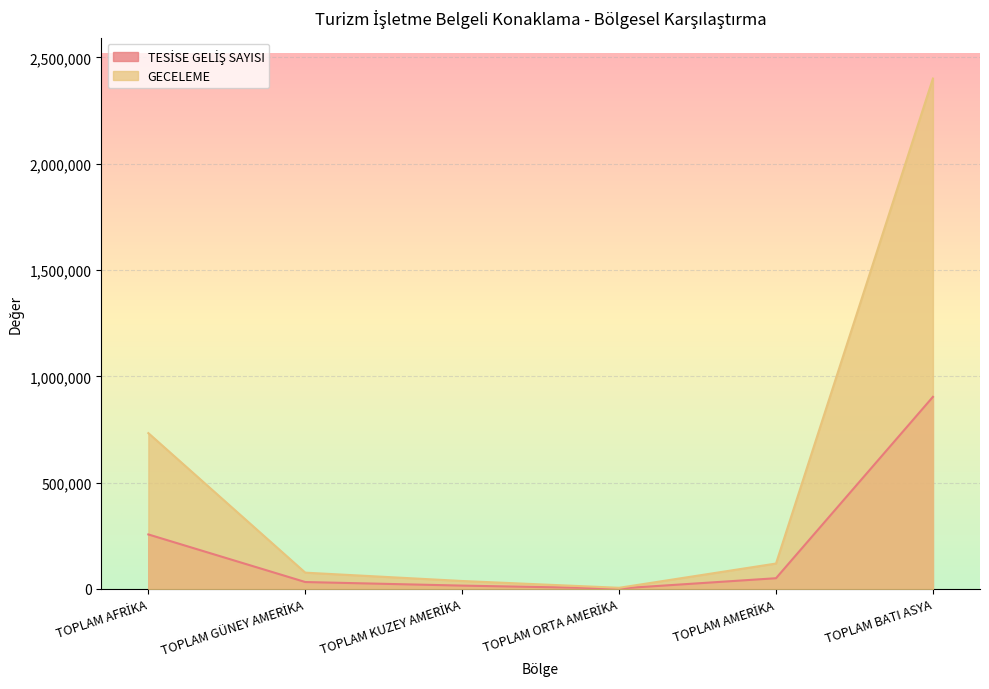

What is the average value of the TESİSE GELİŞ SAYISI series?

210142